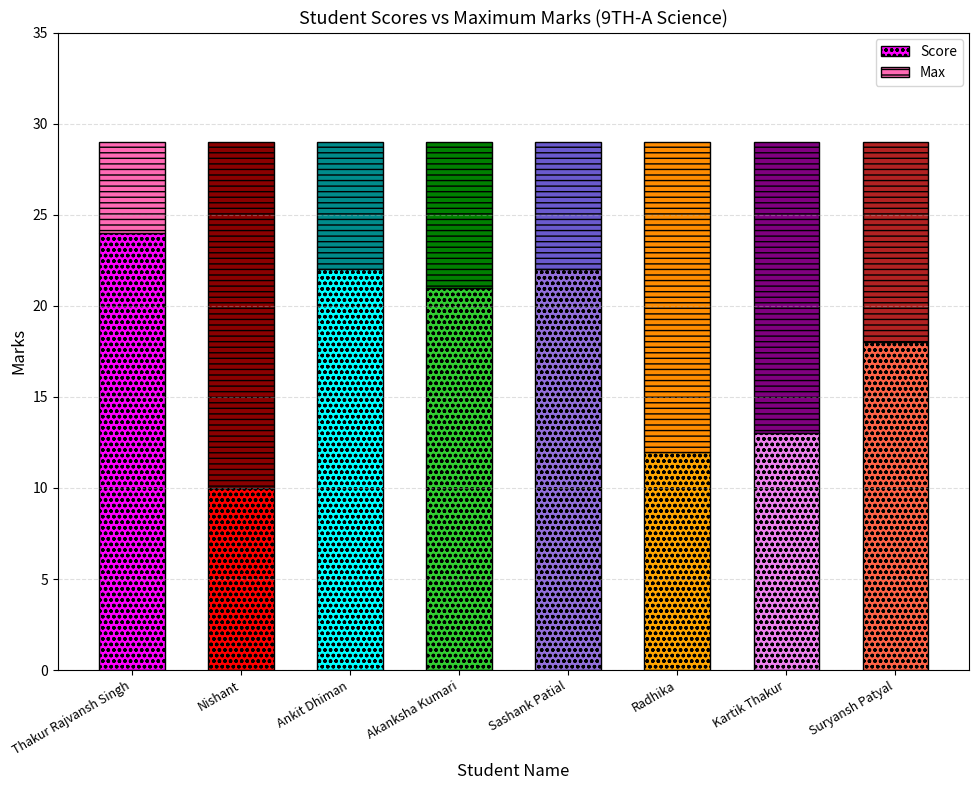

Rank the series by their average value, from lowest to highest.

Score, Max